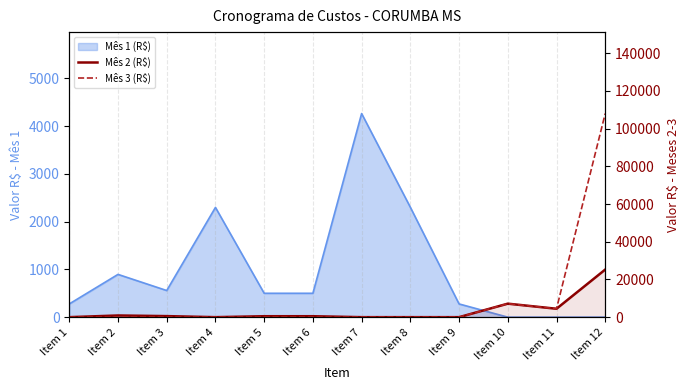

At which label does Mês 2 (R$) first exceed 499?

Item 2